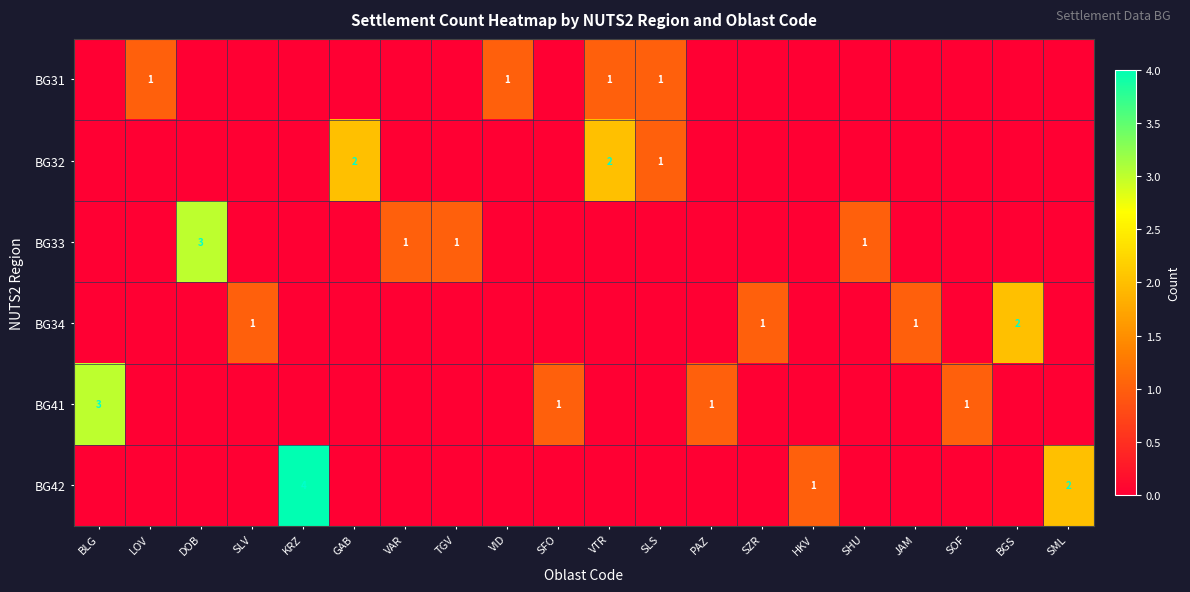

Is it true that BG33 equals 3 at DOB?

True